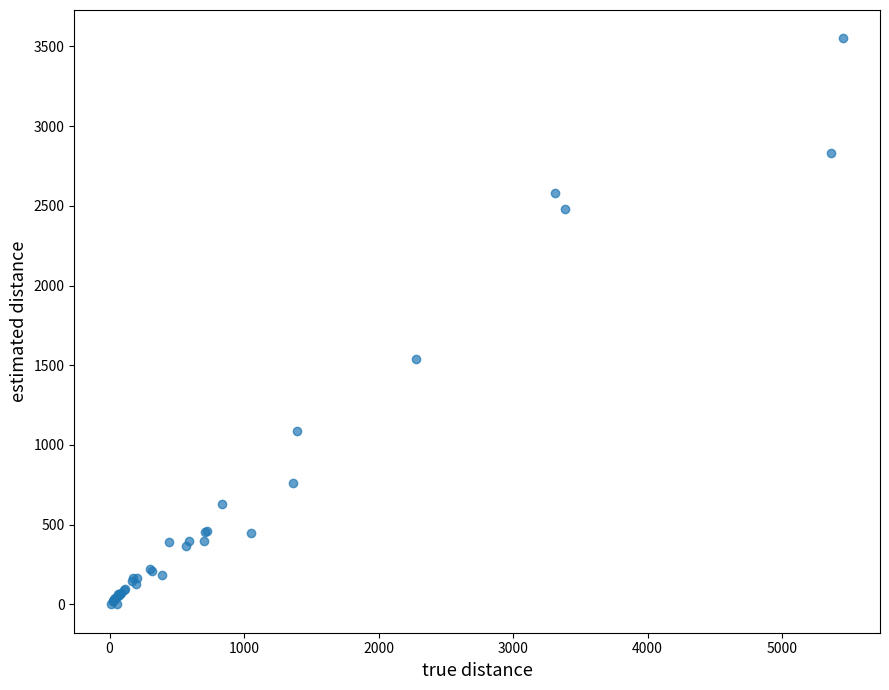

What Y value in the scatter plot is closest to 1775?

1537